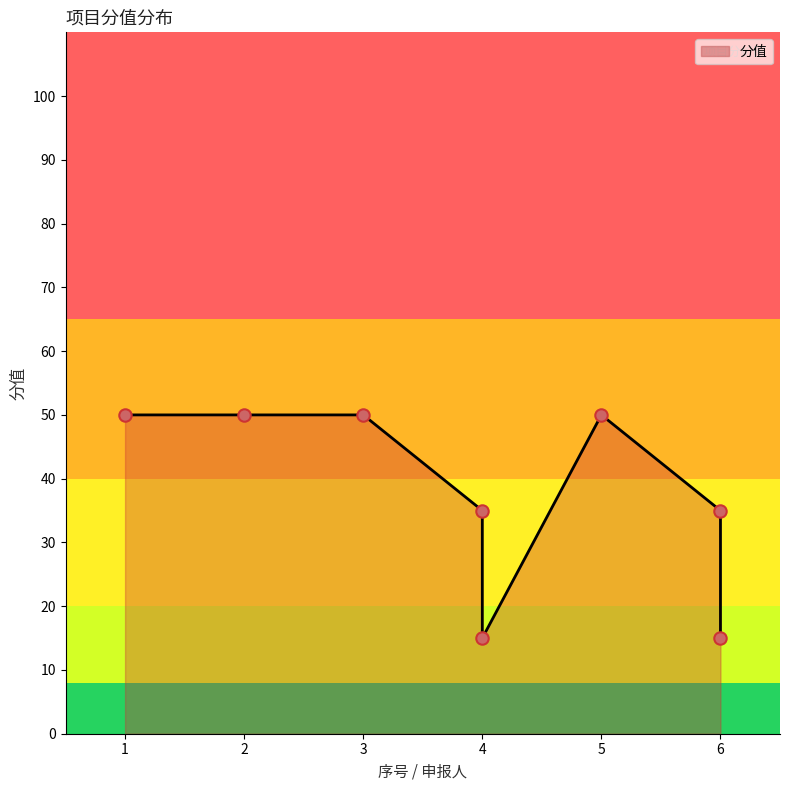

What is the ratio of the value at 1 to the value at 2?

1.0